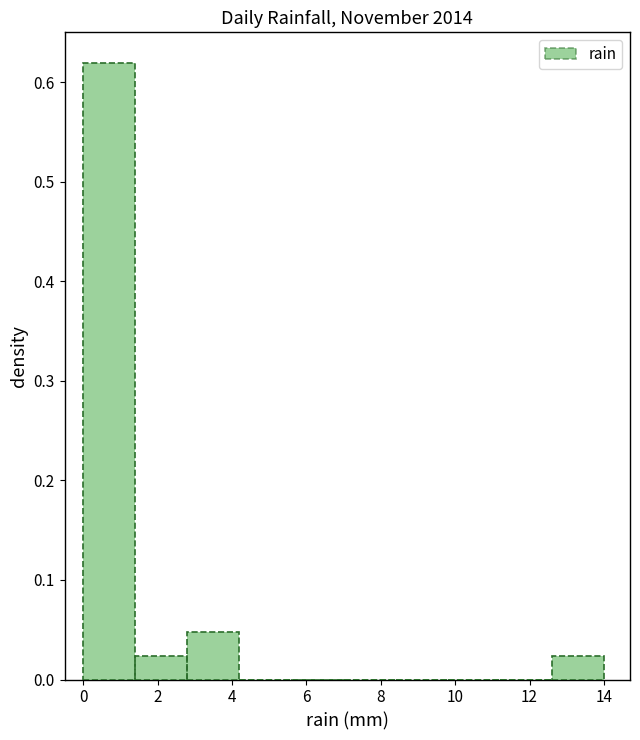

Which range on the x-axis has the tallest bar?

0.0 to 1.4